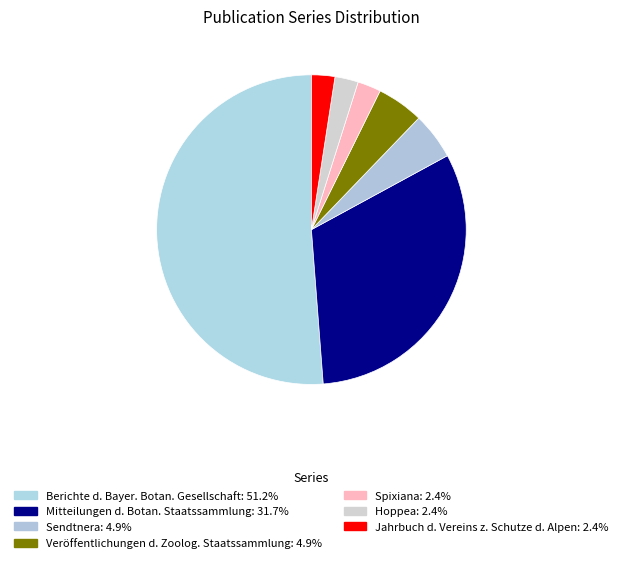

Which slice is the largest?

Berichte der Bayerischen Botanischen Gesellschaft